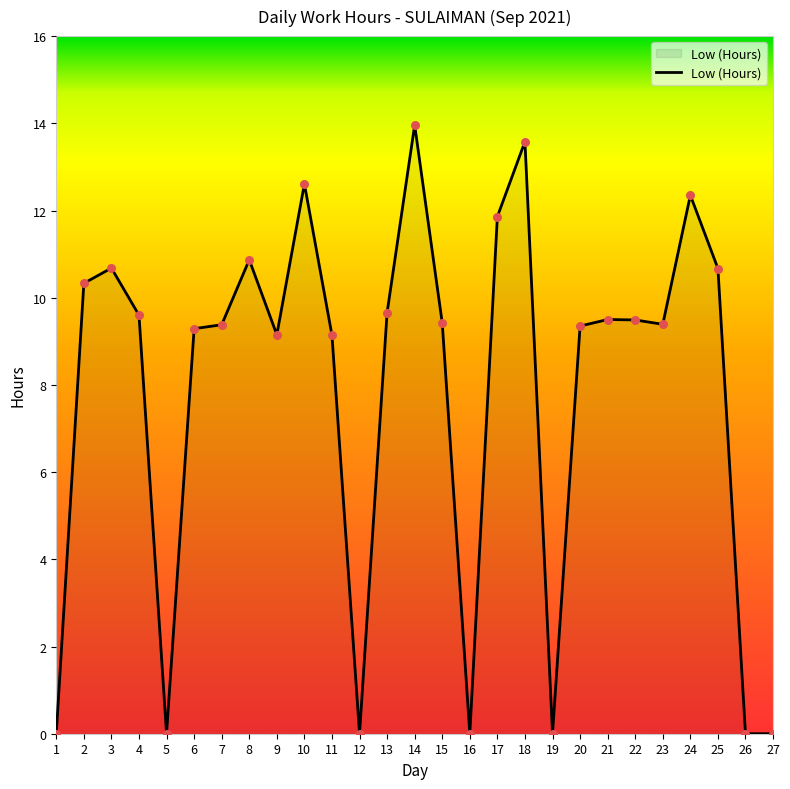

Approximately how many times larger is the value at 15 compared to 21?

1.0